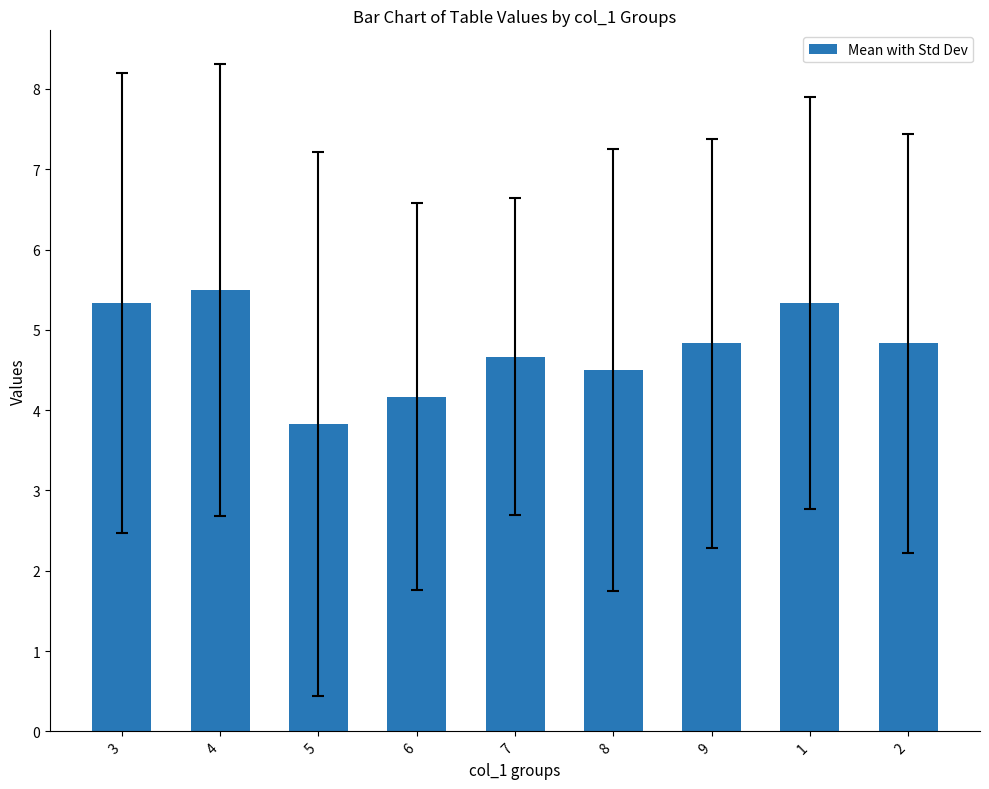

What is the average value?

4.8